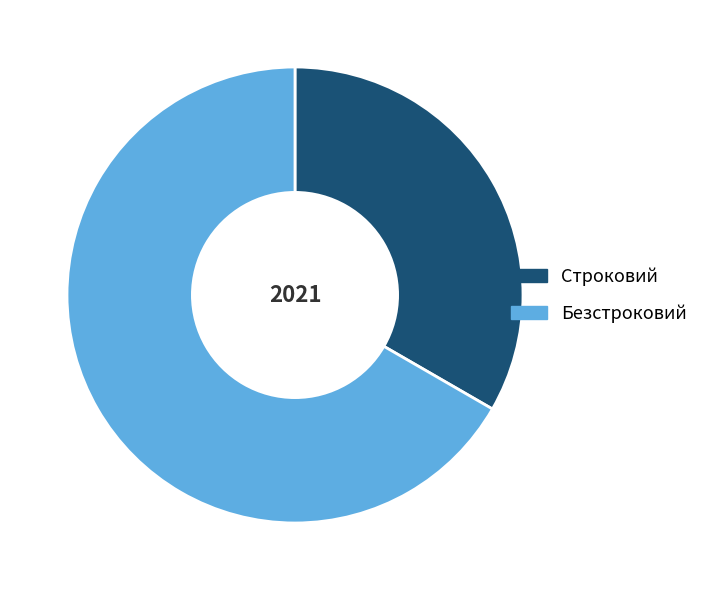

Which slice is the smallest?

Строковий